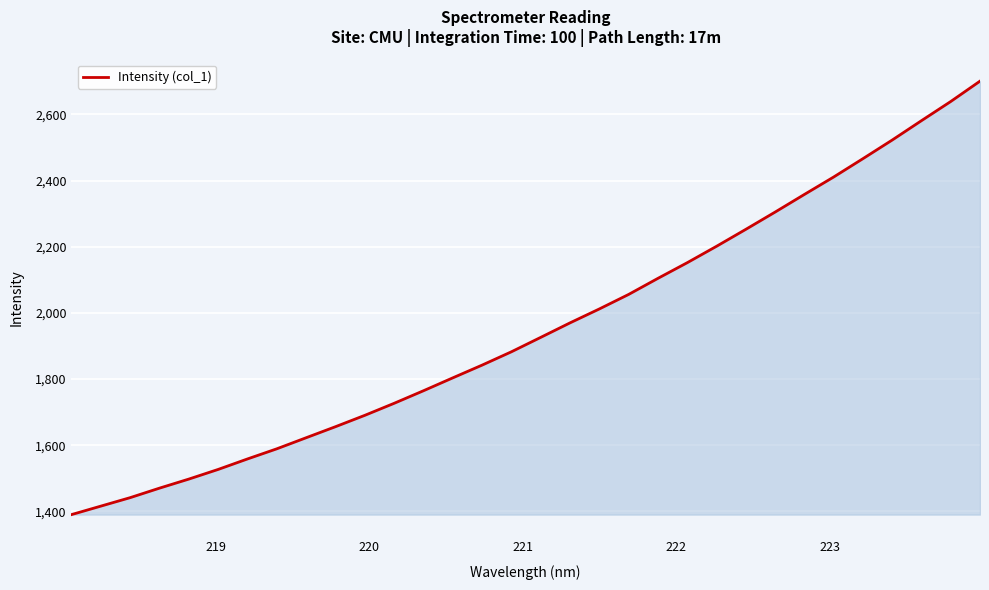

What is the smallest value displayed?

1390.2